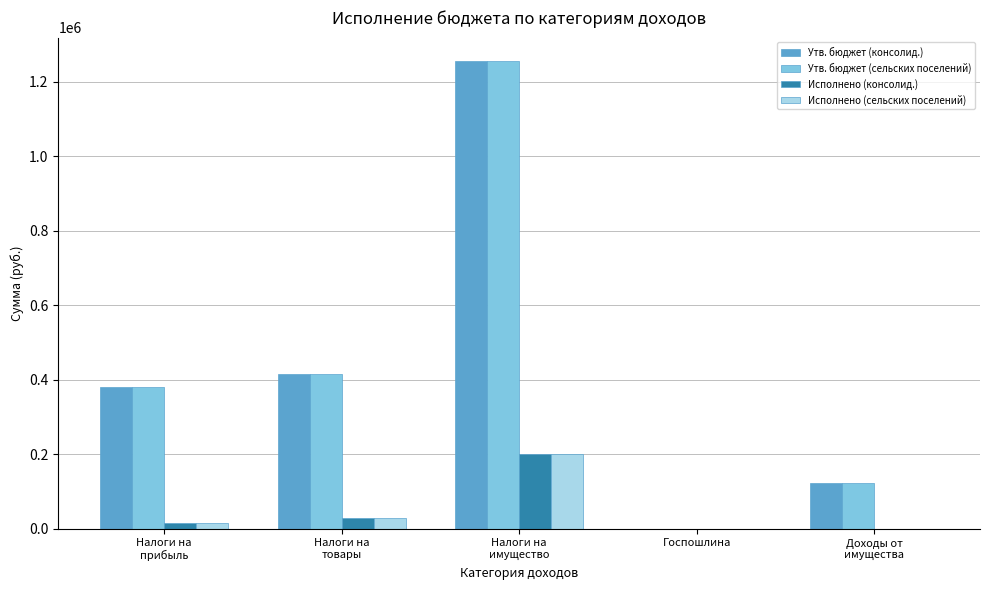

What is the sum of all Утв. бюджет (консолид.) values?

2174000.0